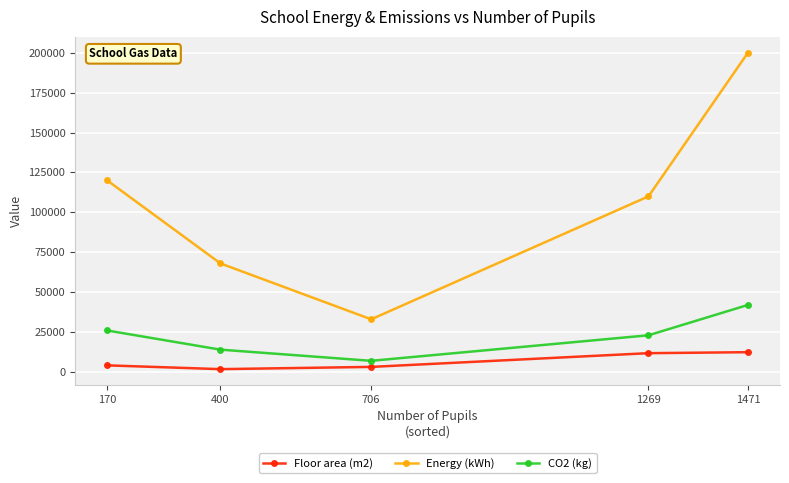

What is the maximum value for CO2 (kg)?

42000